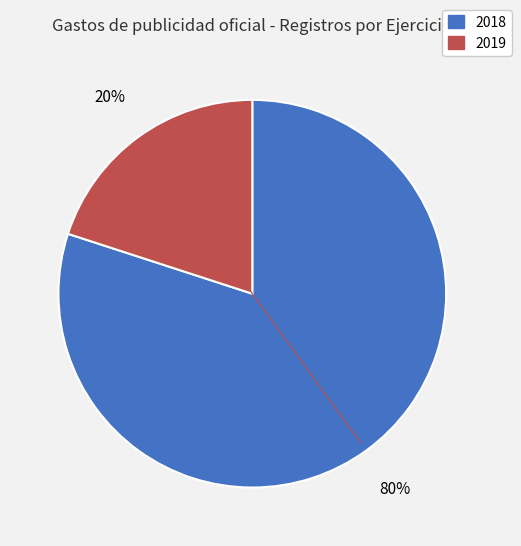

To the nearest percent, what is the combined percentage of 2018 and 2019?

100%